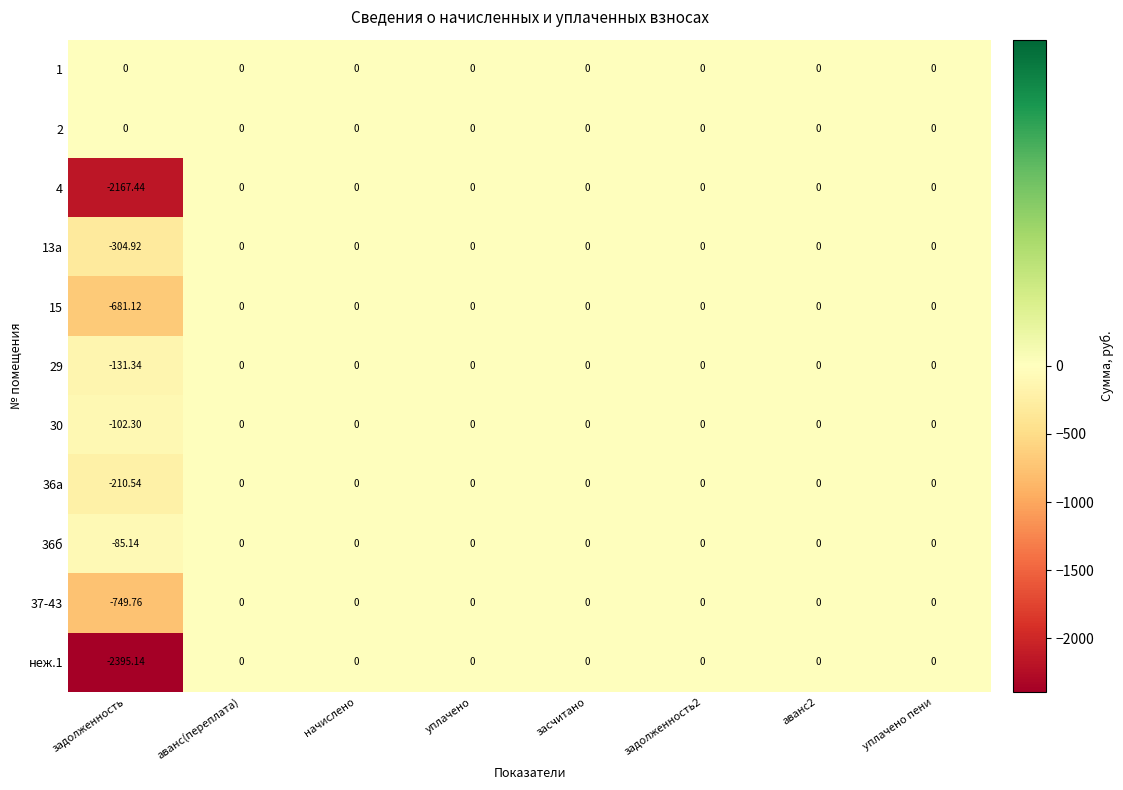

Is the value of неж.1 at уплачено greater than the value of 36б at задолженность?

Yes